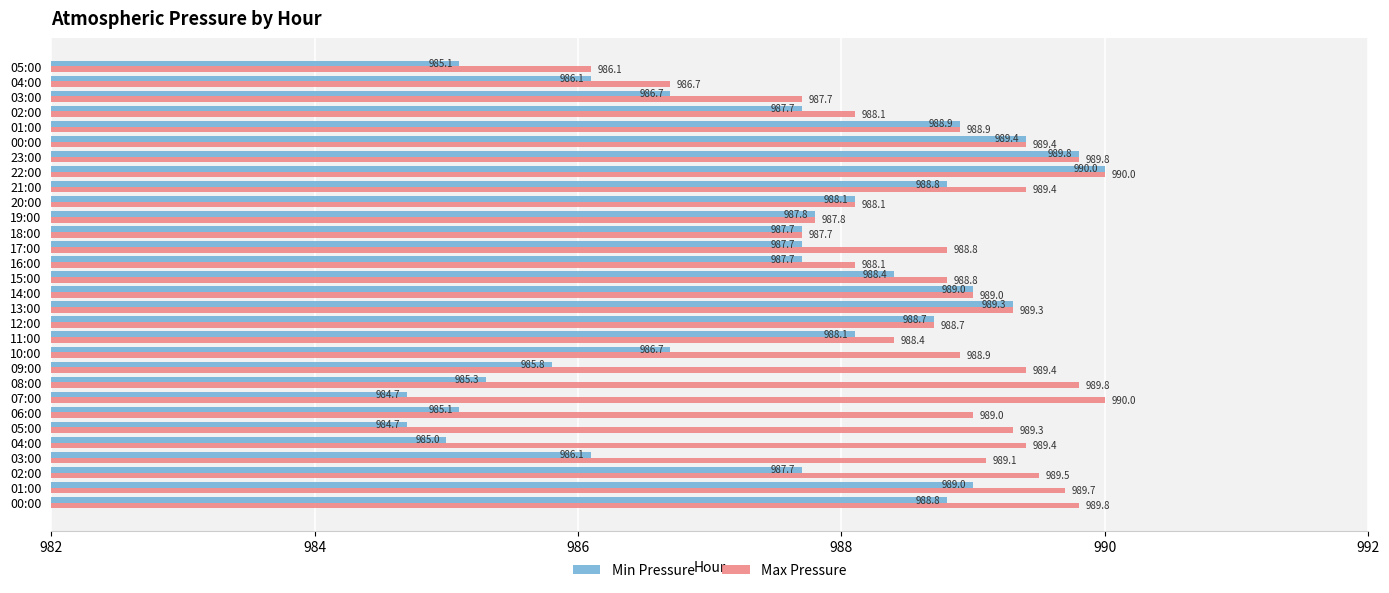

How many distinct data groups are displayed?

2